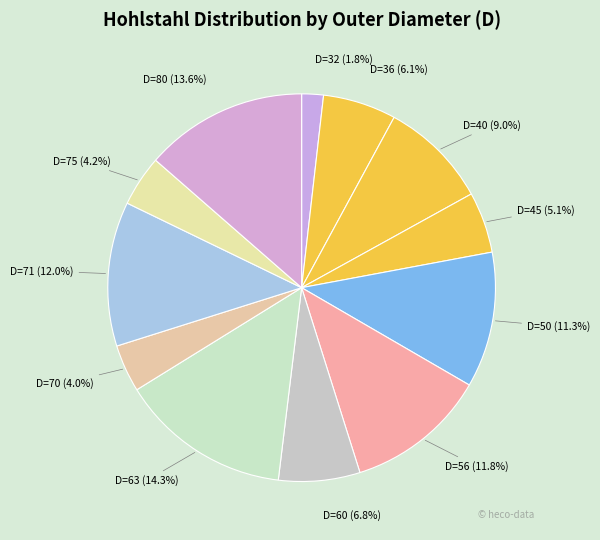

What is the total percentage of D=40 and D=70?

13.0%